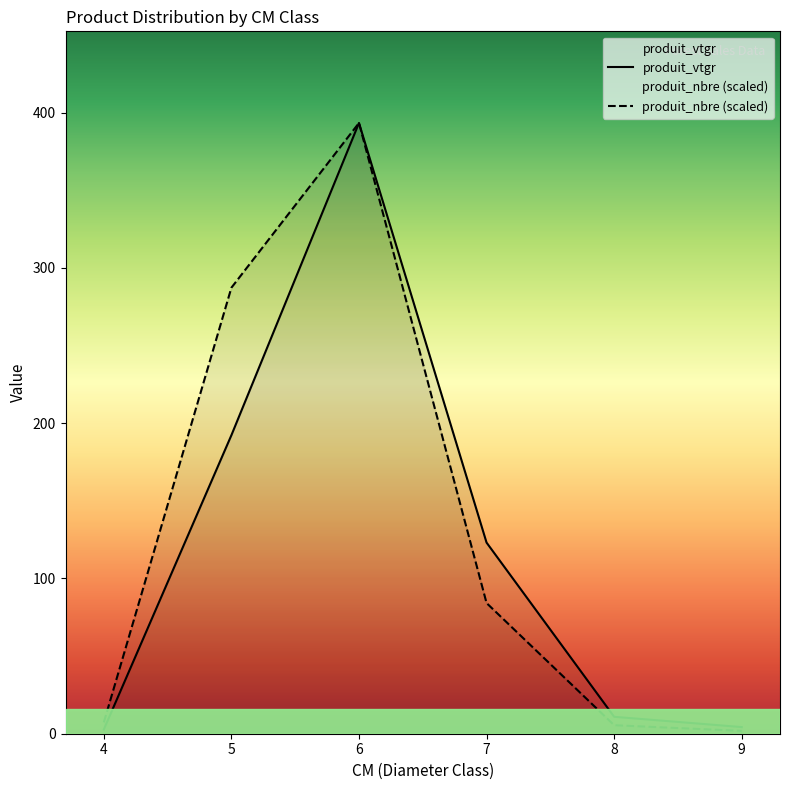

What is the total value across all series at 5?

479.5